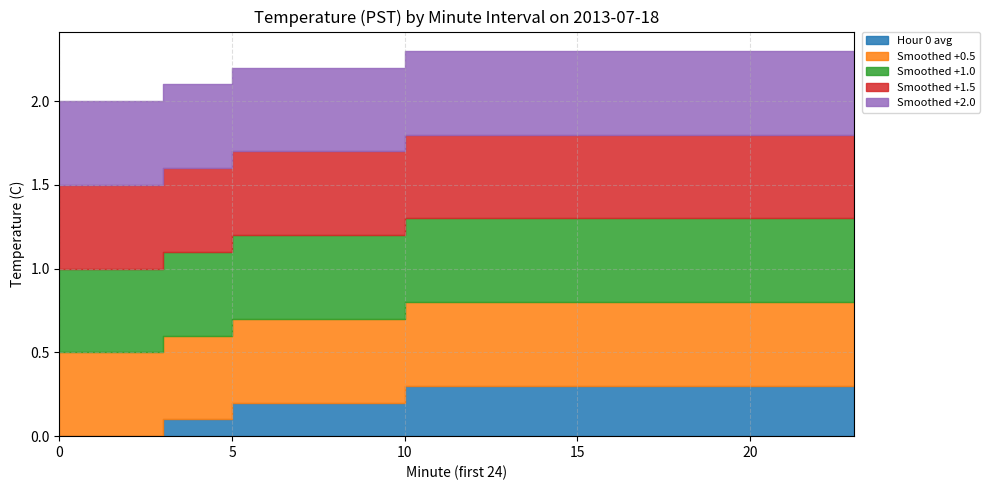

True or false: Smoothed +1.0 and Smoothed +1.5 intersect in this chart.

False